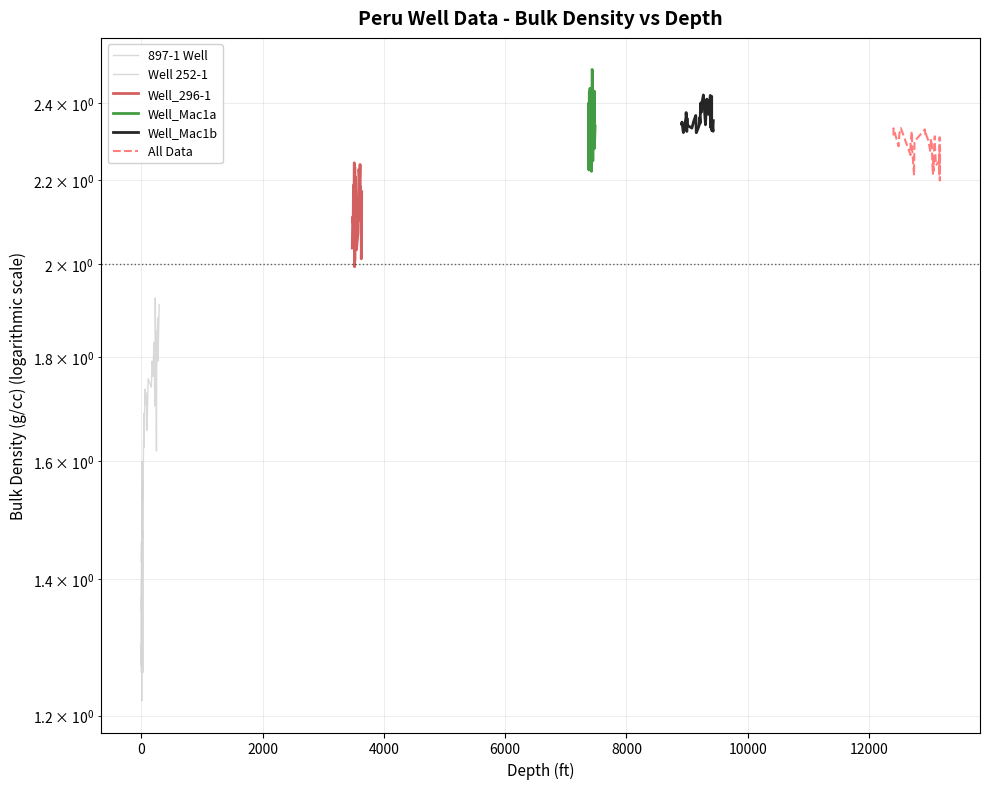

True or false: Well_Mac1b and All Data intersect in this chart.

False